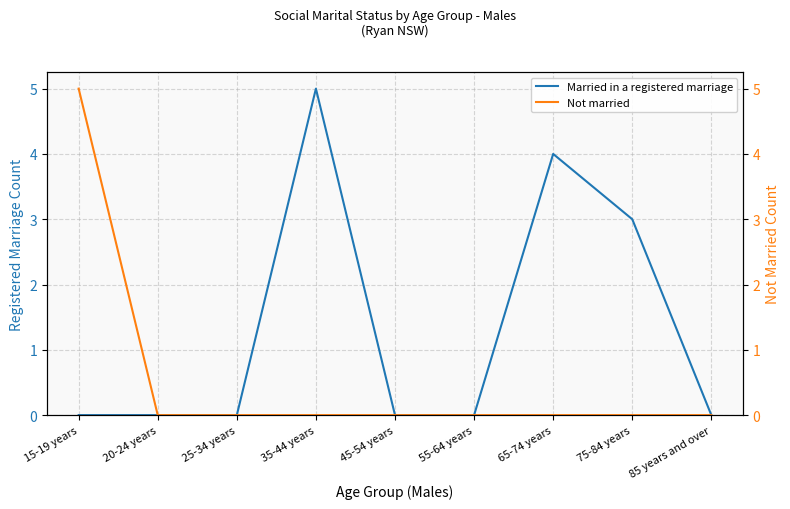

True or false: Not married and Married in a registered marriage intersect in this chart.

False